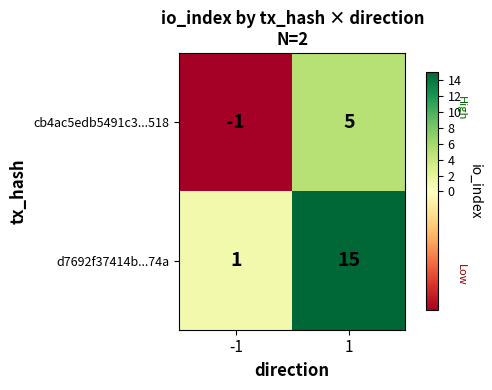

What is the maximum value for cb4ac5edb5491c3...518?

5